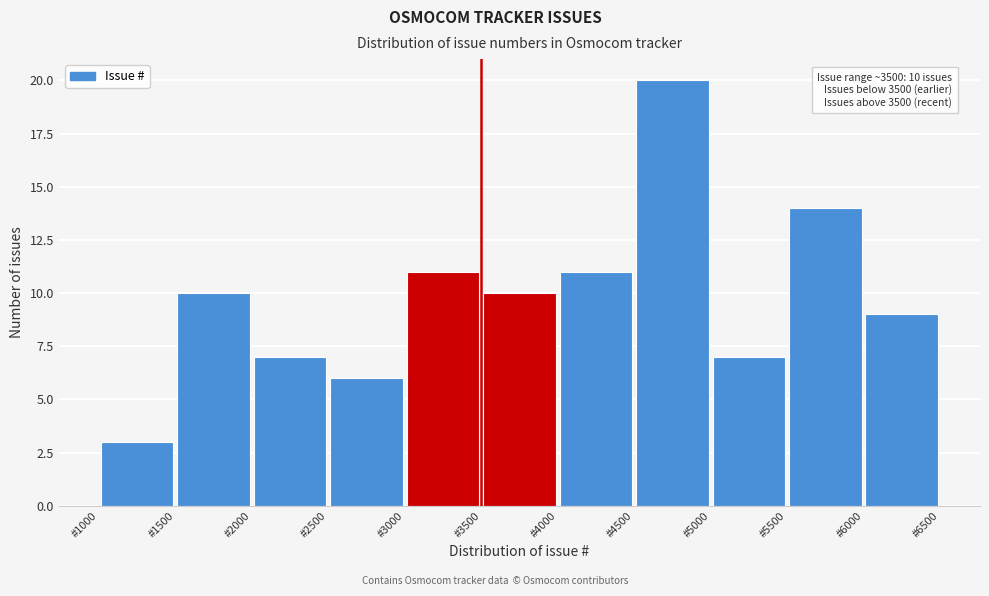

Which range on the x-axis has the tallest bar?

4500 to 5000